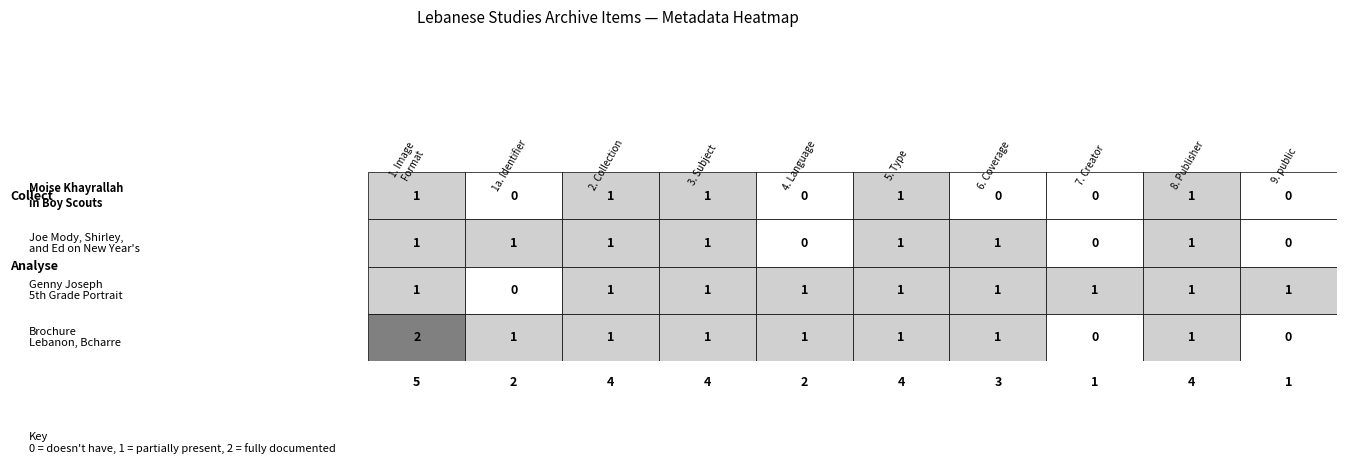

How many Joe Mody, Shirley, and Ed on New Year's values are between 0 and 1?

10